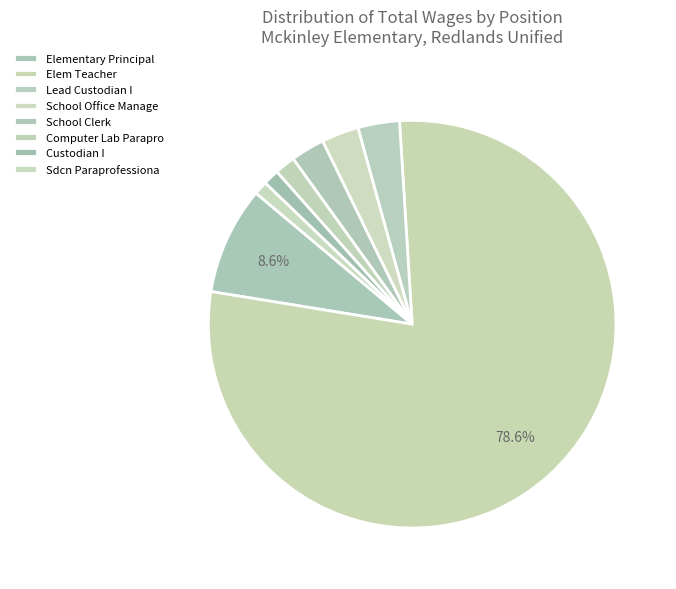

To the nearest percent, what is the average slice percentage?

12%